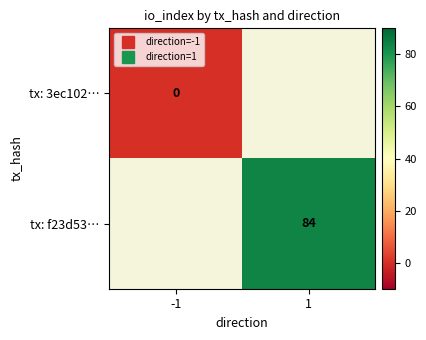

Between 1 and -1, which is larger?

-1